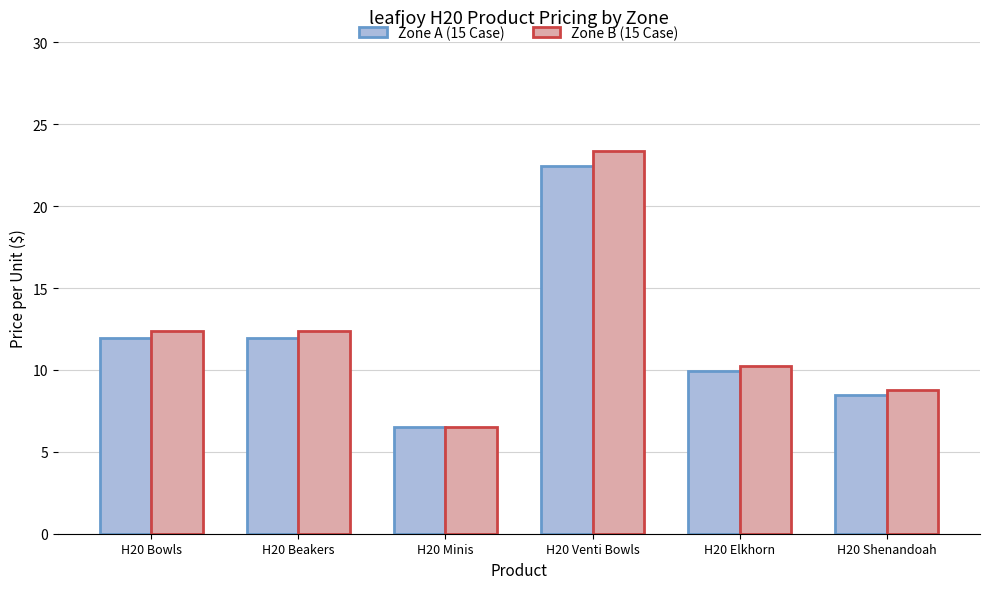

At which label does Zone B (15 Case) reach its peak?

H20 Venti Bowls